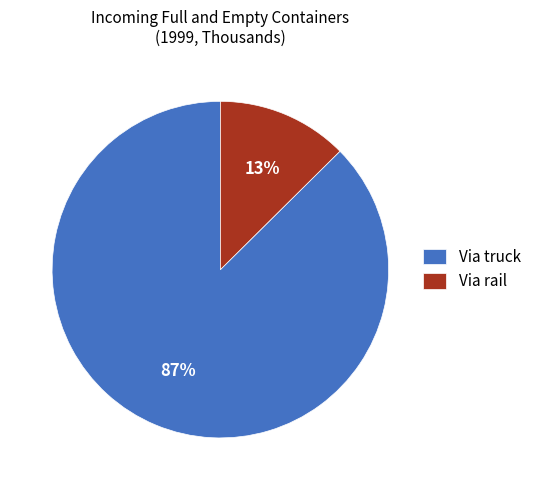

Combined, do Via rail and Via truck account for over 50%?

Yes